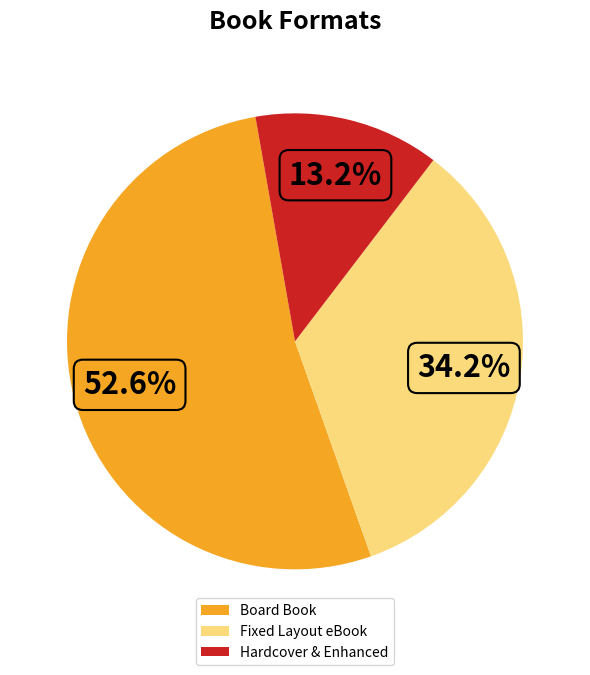

Count the number of slices in the pie.

3